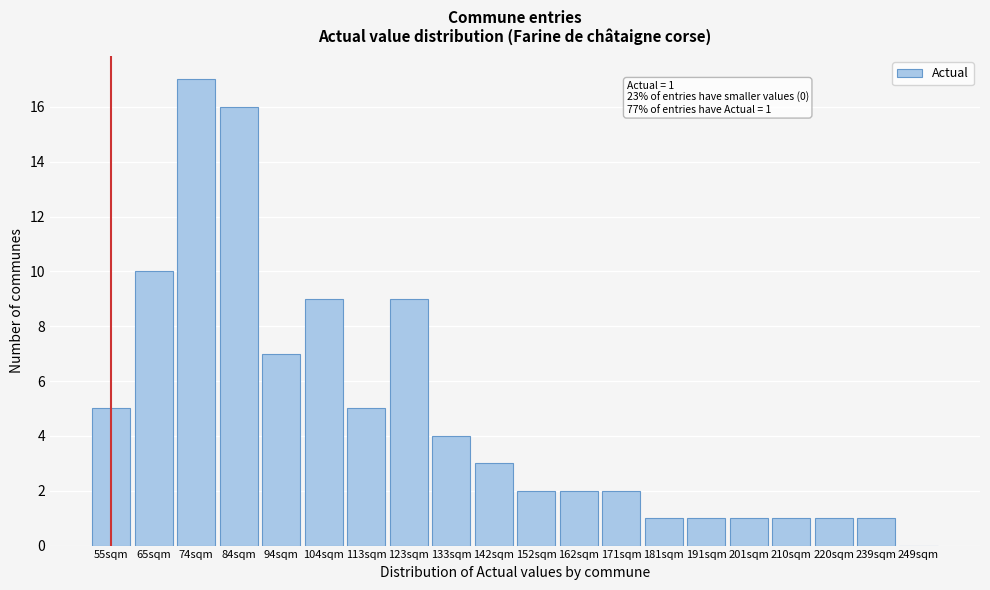

Reading left to right, list all the values displayed in this chart.

55sqm=5	65sqm=10	74sqm=17	84sqm=16	94sqm=7	104sqm=9	113sqm=5	123sqm=9	133sqm=4	142sqm=3	152sqm=2	162sqm=2	171sqm=2	181sqm=1	191sqm=1	201sqm=1	210sqm=1	220sqm=1	239sqm=1	249sqm=0